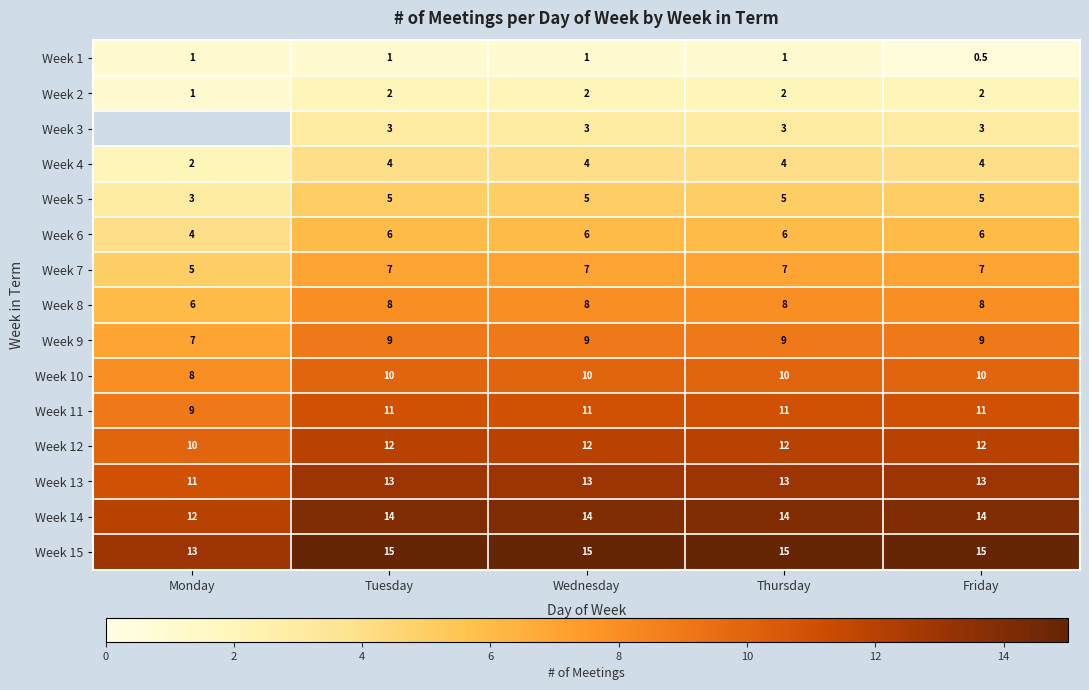

What is the difference between the maximum and minimum values in the Week 2 series?

1.0